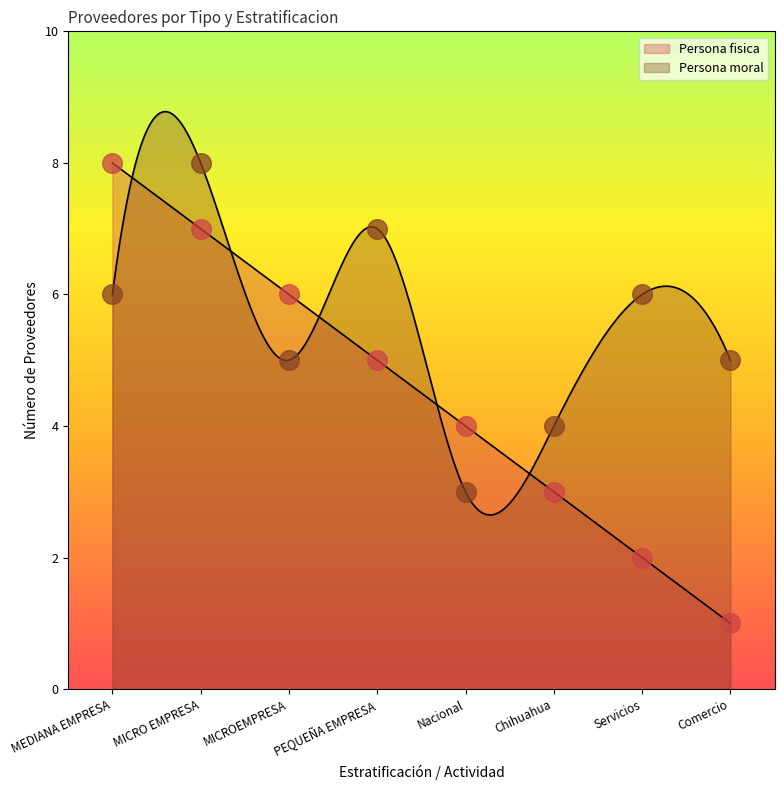

Which series has the largest Y range (max minus min)?

Persona fisica